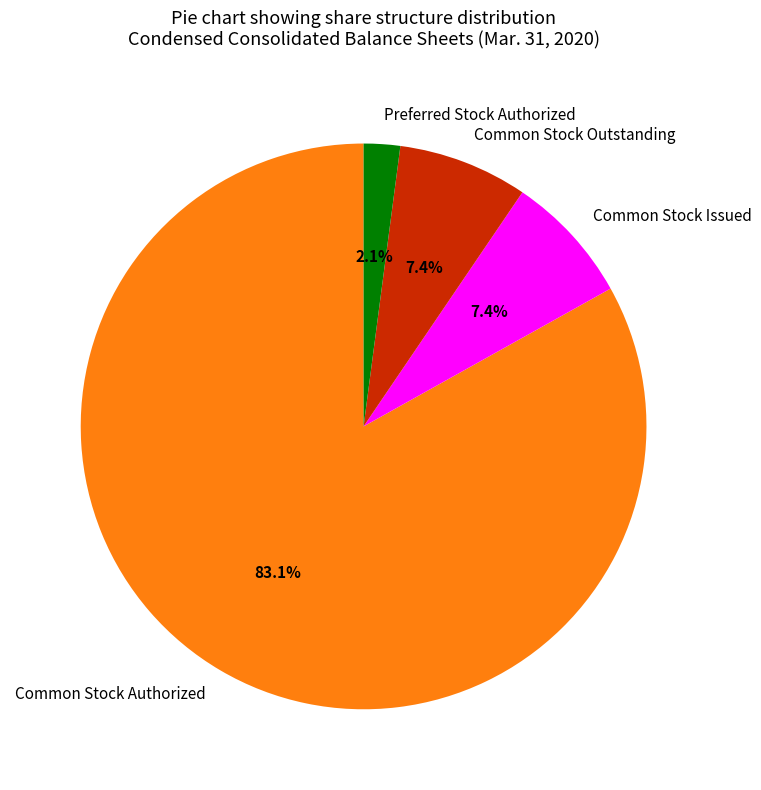

Is it true that Common Stock Authorized is 96% of the pie?

False